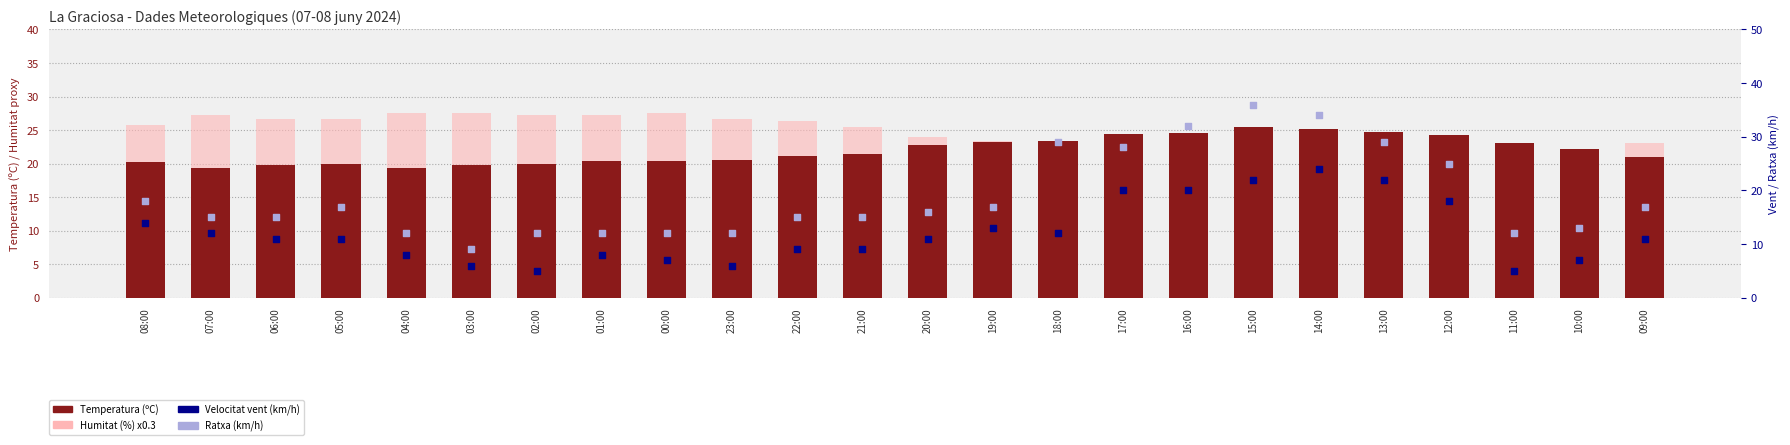

Is the value of Ratxa (km/h) at 22:00 greater than the value of Temperatura (ºC) at 03:00?

No